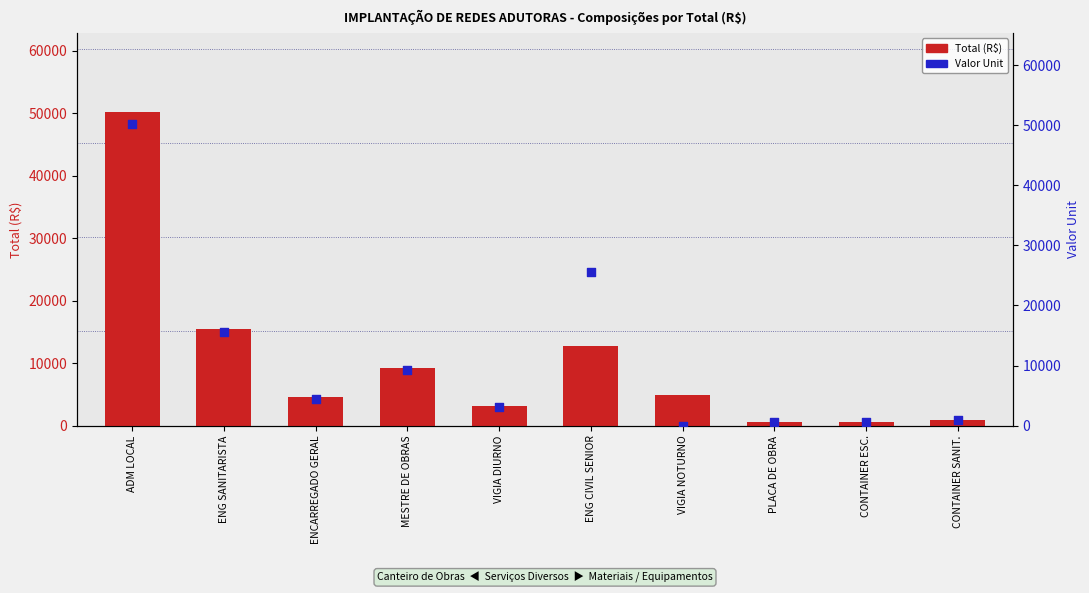

What are all the series names shown in the legend?

Total (R$), Valor Unit